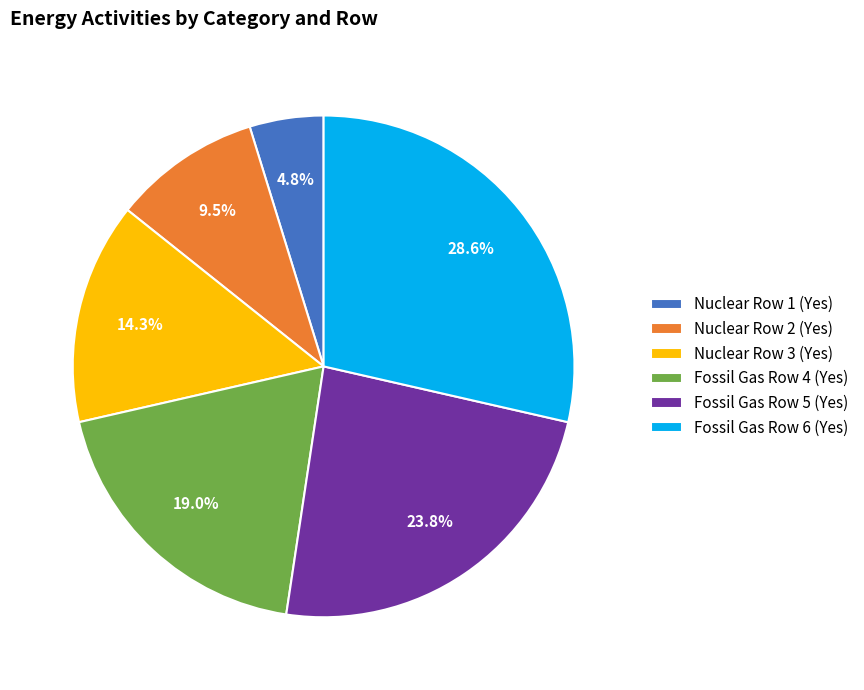

Rank the categories by value from highest to lowest.

Fossil Gas Row 6 (Yes), Fossil Gas Row 5 (Yes), Fossil Gas Row 4 (Yes), Nuclear Row 3 (Yes), Nuclear Row 2 (Yes), Nuclear Row 1 (Yes)